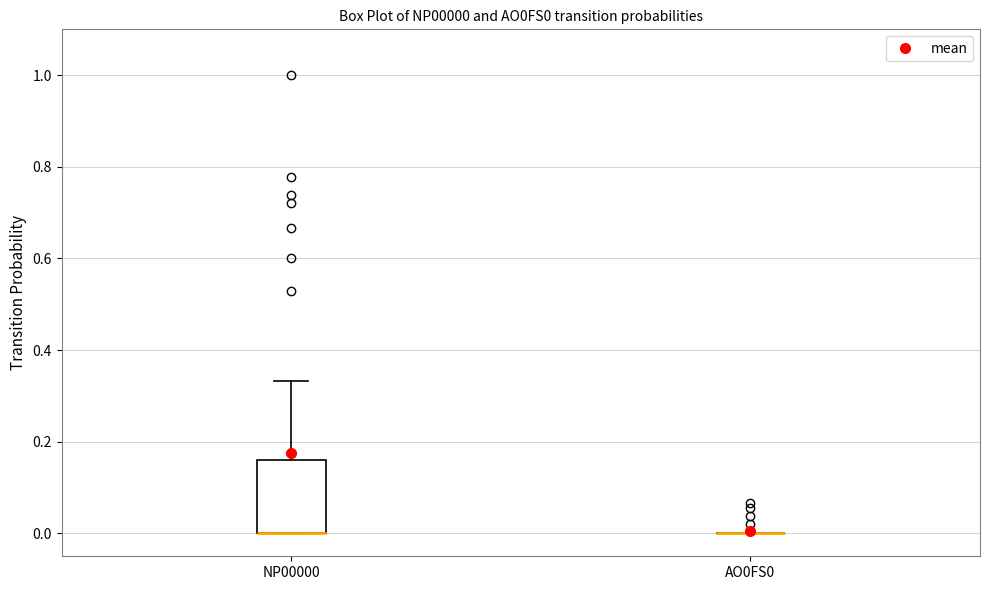

Which box is the tallest, from its lower edge to its upper edge?

NP00000